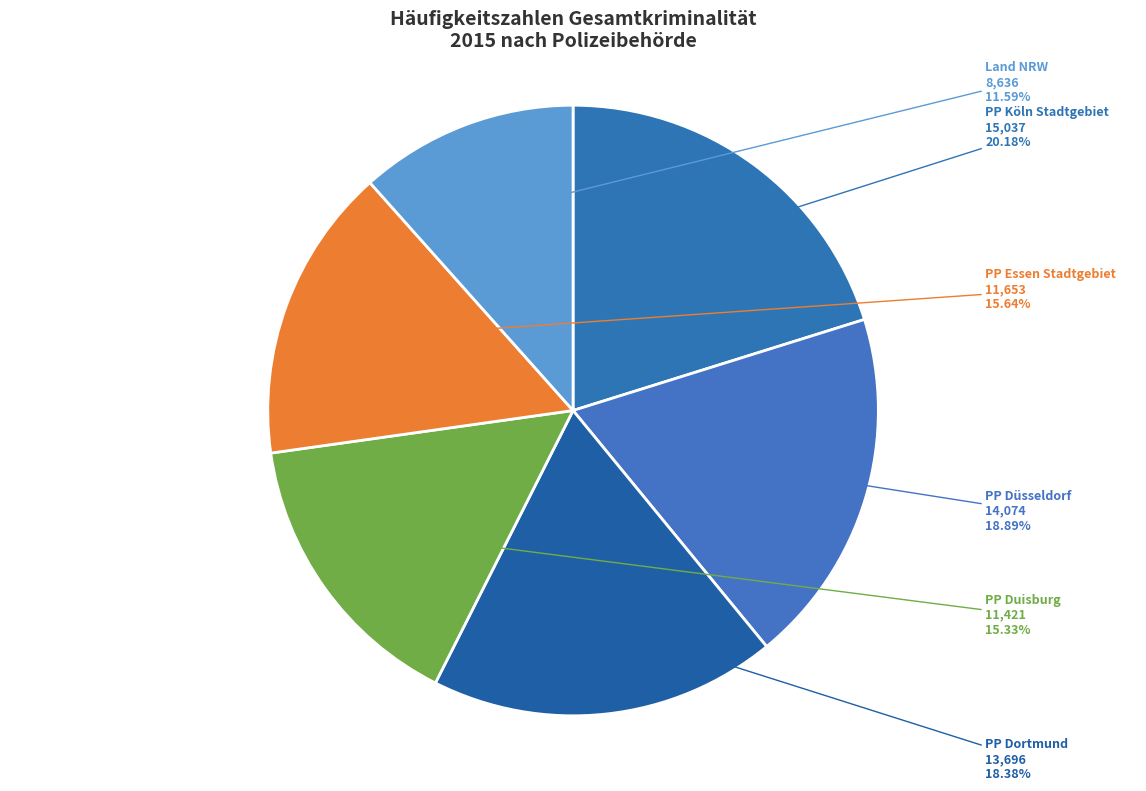

True or false: PP Düsseldorf accounts for 24% of the total.

False